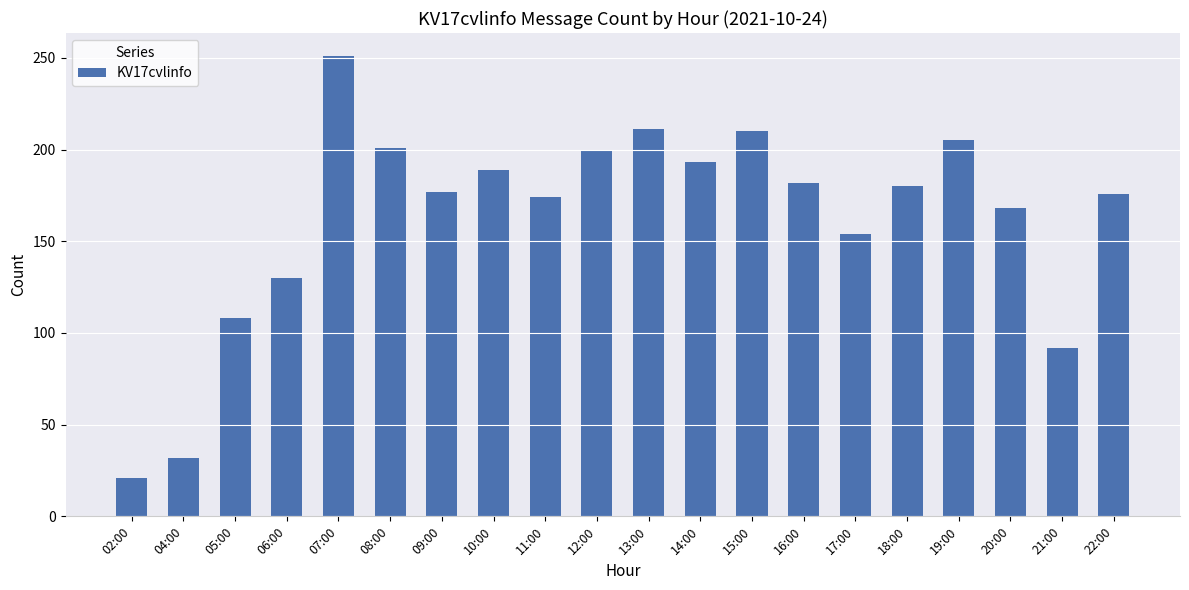

What is the smallest value displayed?

21